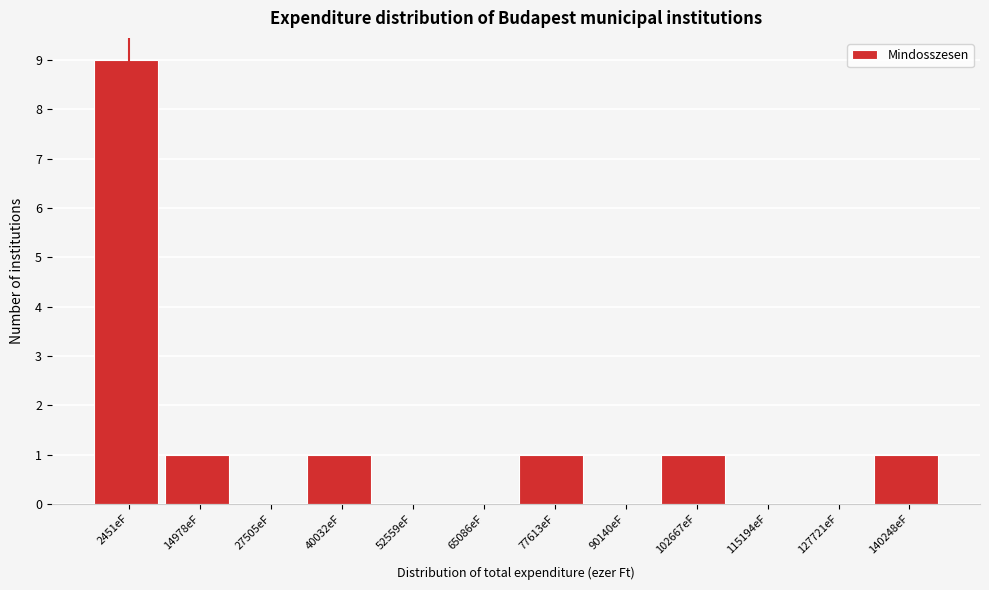

Reading left to right, what are all the values shown in this chart?

2451eF=9	14978eF=1	27505eF=0	40032eF=1	52559eF=0	65086eF=0	77613eF=1	90140eF=0	102667eF=1	115194eF=0	127721eF=0	140248eF=1